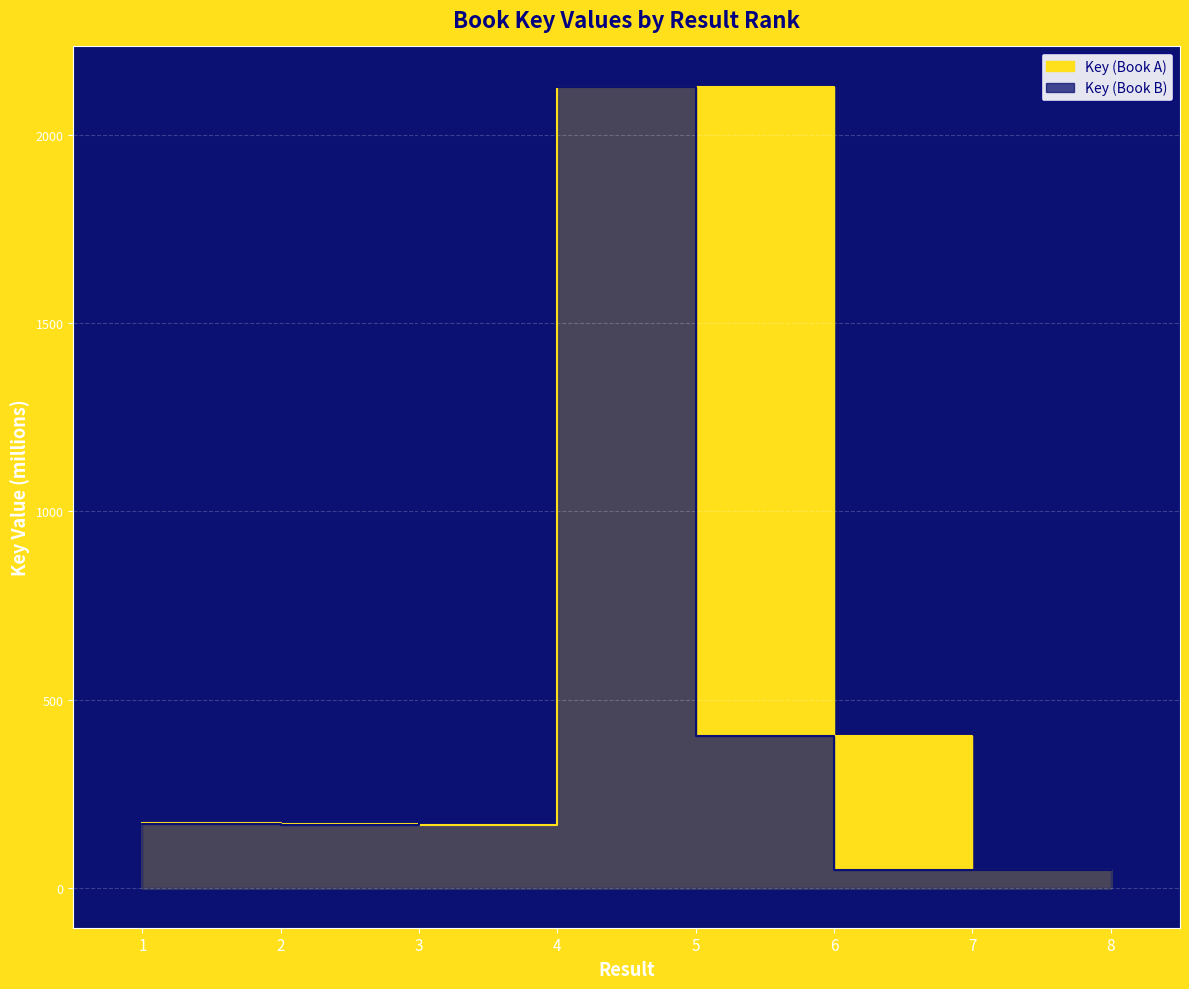

Which series has the largest total across all categories?

Key (Book A)